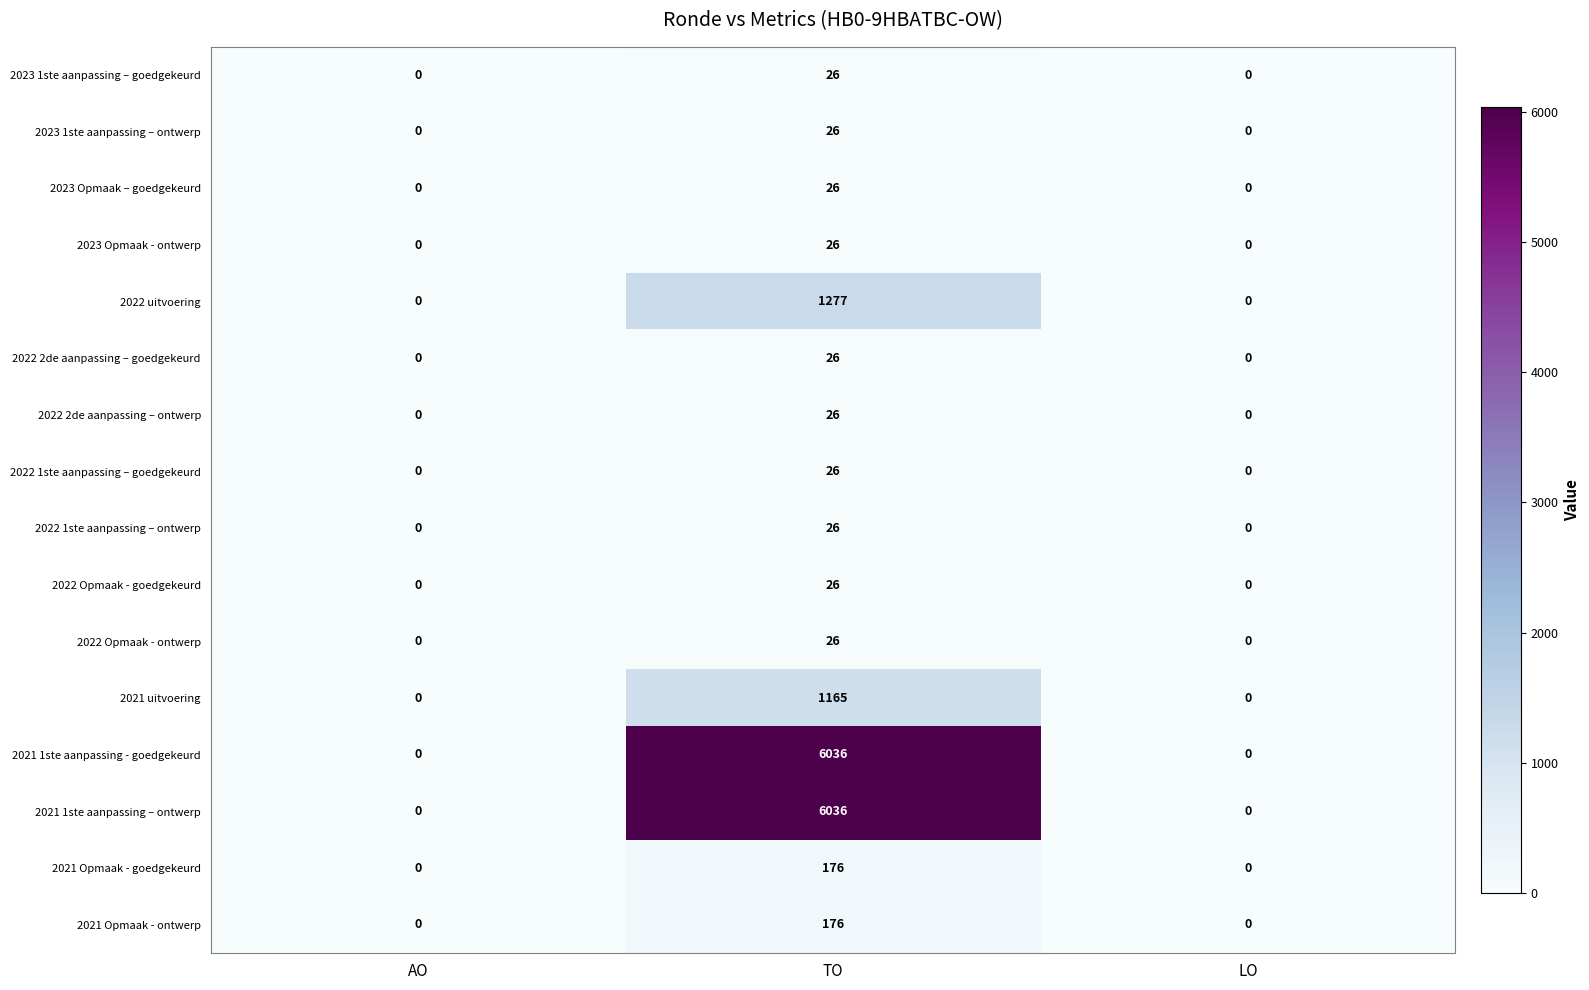

The 2023 Opmaak – goedgekeurd series shows 0 at AO. True or false?

True